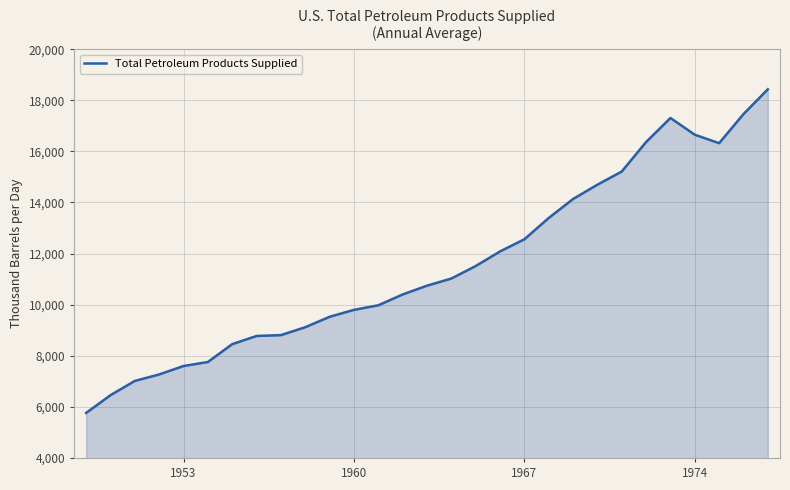

What is the minimum value shown in the chart?

5763.0